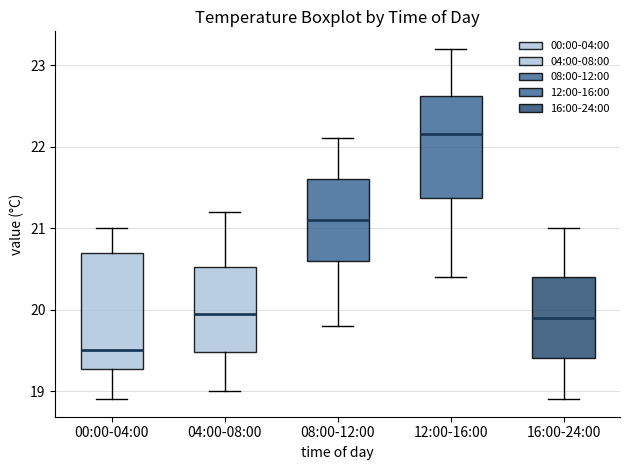

Reading left to right, read every box against the y-axis: the position of its median line, the range the box covers, and the ends of its whiskers. The values are not printed on the chart, so give them approximately, as read against the axis.

00:00-04:00: median 19.5, box 19.3 to 20.7, whiskers 18.9 to 21.0
04:00-08:00: median 20.0, box 19.5 to 20.5, whiskers 19.0 to 21.2
08:00-12:00: median 21.1, box 20.6 to 21.6, whiskers 19.8 to 22.1
12:00-16:00: median 22.2, box 21.4 to 22.6, whiskers 20.4 to 23.2
16:00-24:00: median 19.9, box 19.4 to 20.4, whiskers 18.9 to 21.0